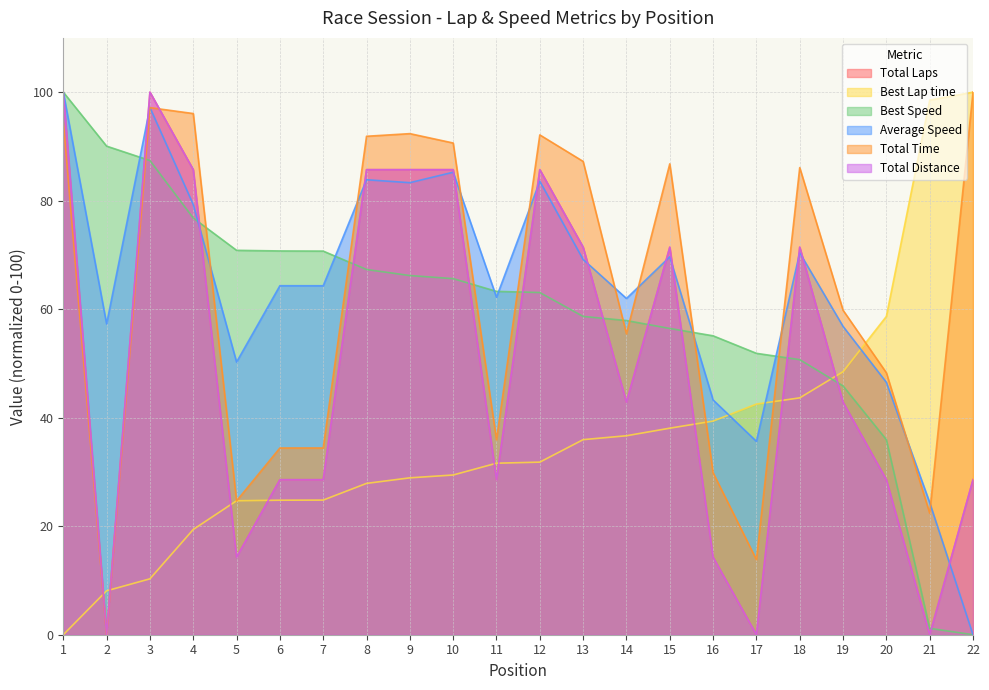

How many interior local valleys does the Average Speed series have?

7